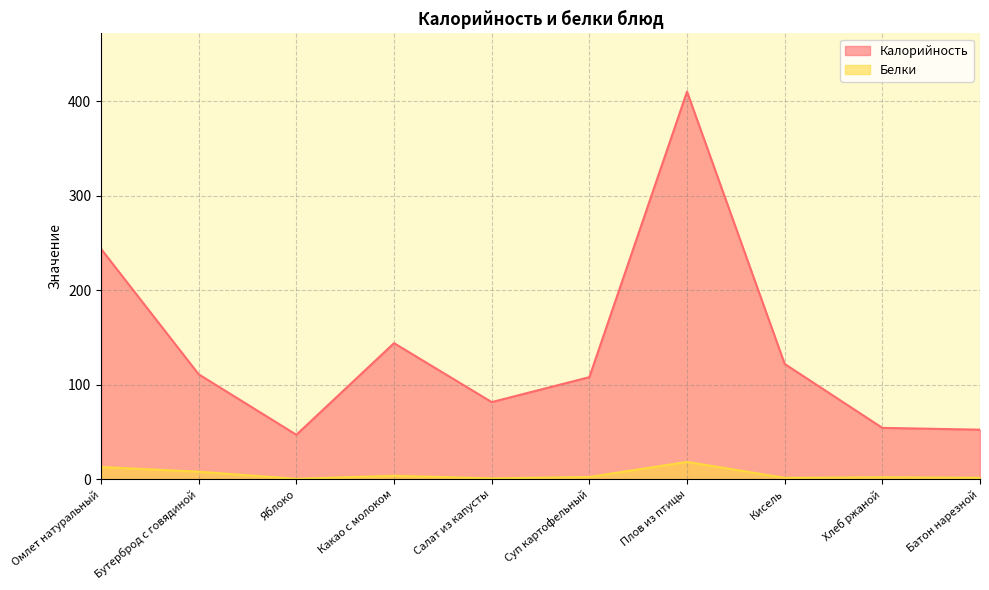

What is the highest value of the Калорийность series?

410.3